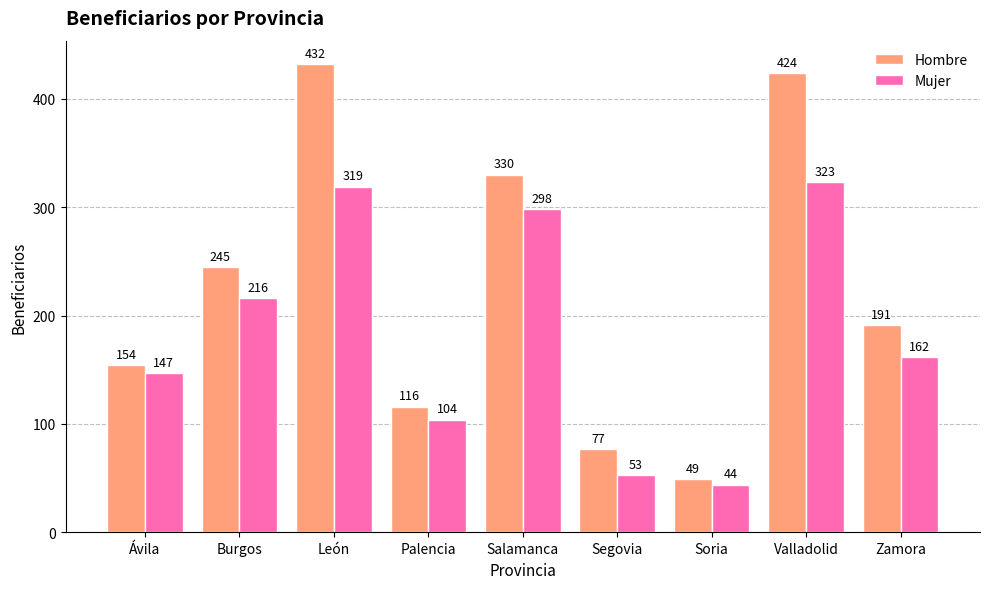

Reading left to right, list all the values displayed in this chart.

Hombre: 154	245	432	116	330	77	49	424	191
Mujer: 147	216	319	104	298	53	44	323	162